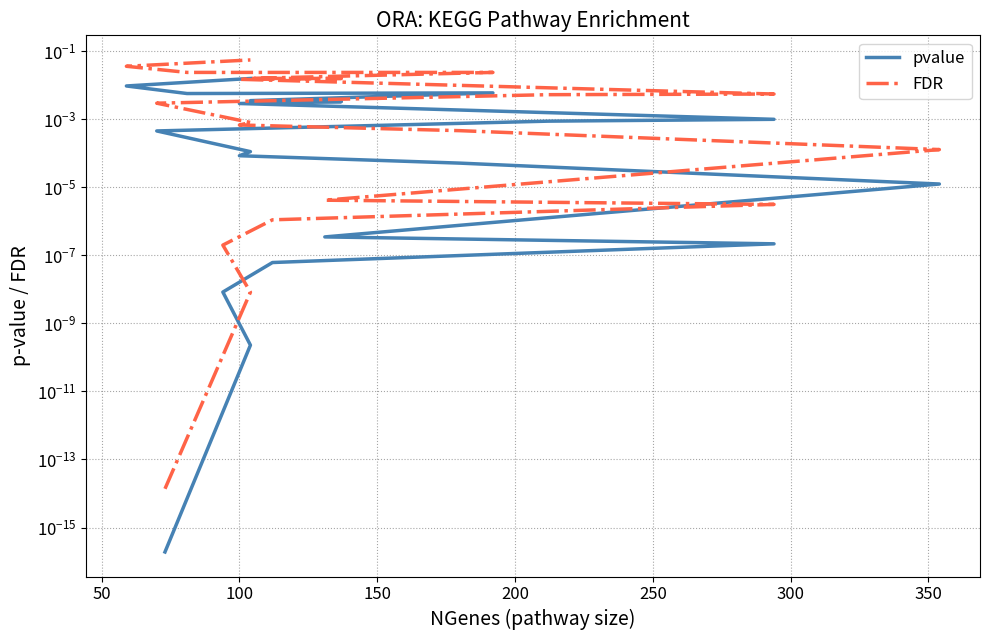

True or false: pvalue and FDR intersect in this chart.

False